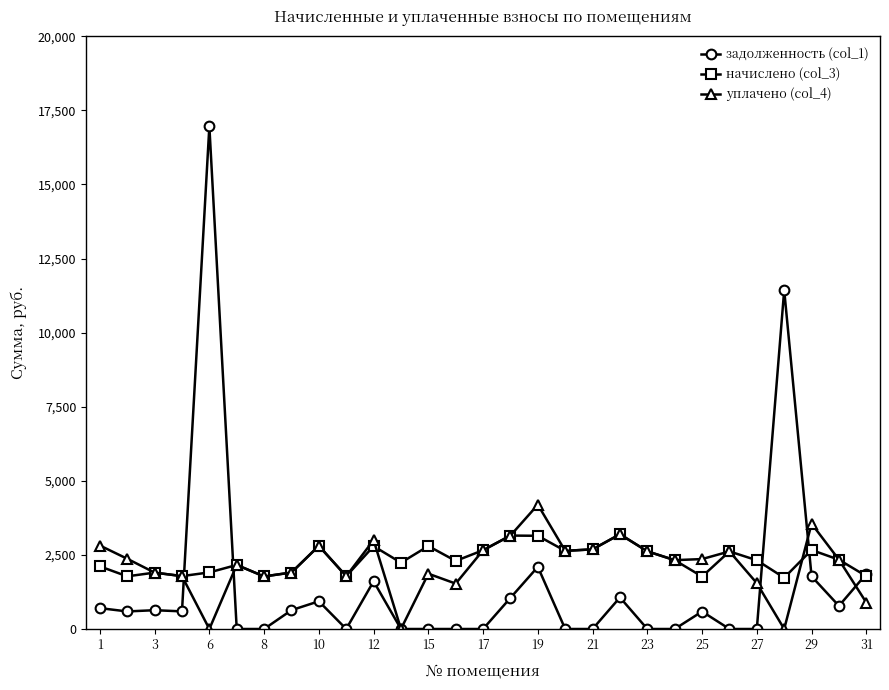

What is the value of the уплачено (col_4) point at the 13th from the left?

1865.6